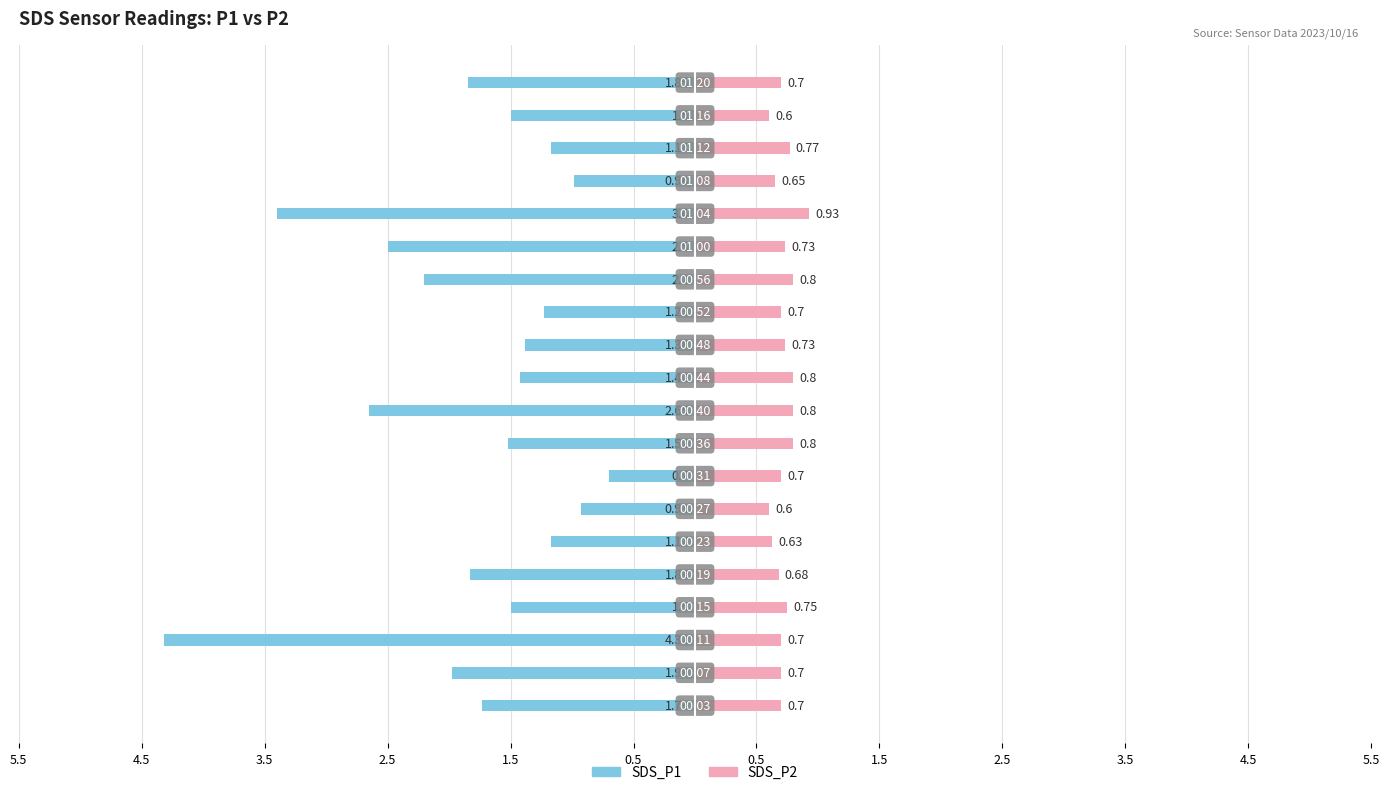

Which series has the widest spread of values?

SDS_P1